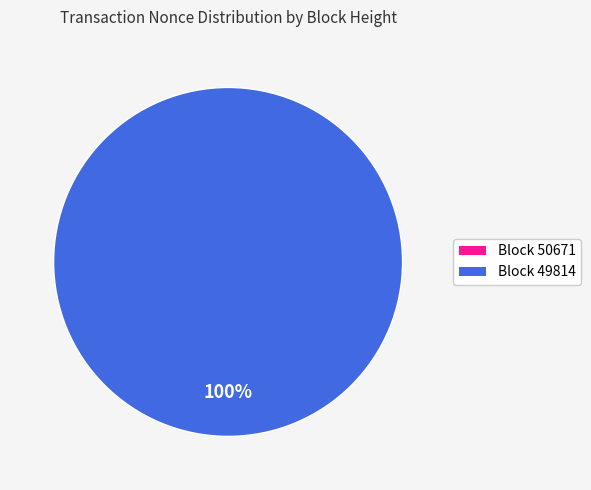

Is 50671 the majority of the pie?

No